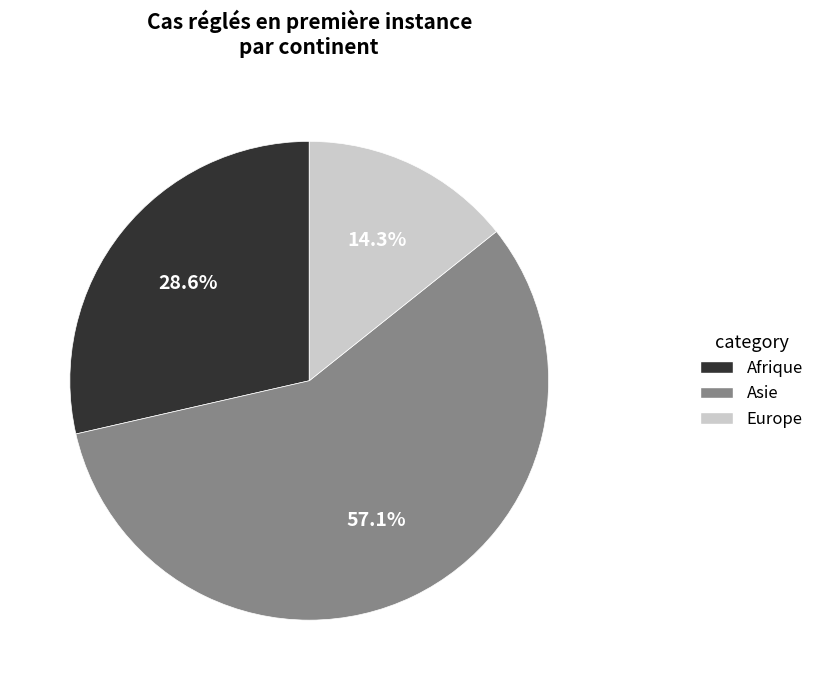

To the nearest percent, what is the difference between the Europe and Asie slice percentages?

43%